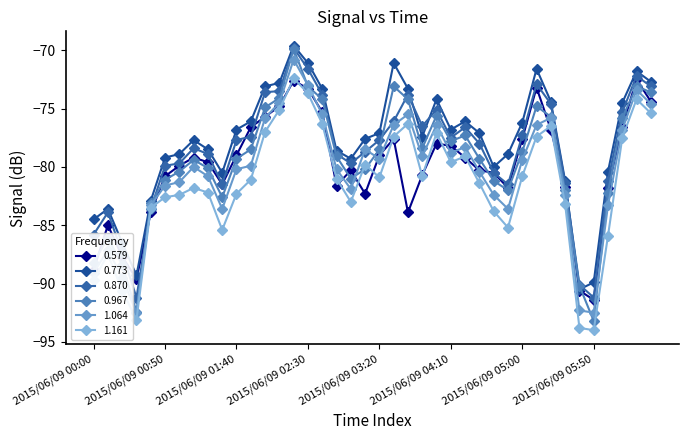

Reading left to right, what are all the values shown in this chart?

0.579: -88.8	-85.0	-87.7	-89.6	-83.9	-80.8	-79.9	-79.2	-79.6	-81.5	-79.0	-76.6	-75.7	-74.8	-72.6	-73.3	-75.3	-81.6	-80.3	-82.3	-79.0	-77.6	-83.9	-80.7	-78.0	-78.2	-79.2	-80.3	-80.5	-81.8	-77.6	-73.2	-76.8	-81.7	-90.6	-91.4	-81.8	-76.6	-72.5	-74.4
0.773: -84.5	-83.6	-86.5	-89.3	-82.9	-79.2	-78.9	-77.7	-78.5	-80.5	-76.8	-76.1	-73.1	-72.8	-69.6	-71.1	-73.3	-78.6	-79.3	-77.6	-77.1	-71.1	-73.3	-77.4	-74.2	-76.8	-76.1	-77.1	-80.0	-78.9	-76.2	-71.6	-74.4	-81.2	-90.5	-89.9	-80.4	-74.5	-71.8	-72.7
0.870: -85.8	-83.9	-87.4	-91.2	-83.6	-79.9	-79.7	-78.4	-78.9	-81.5	-77.7	-77.4	-73.6	-73.5	-69.8	-71.6	-73.8	-78.9	-79.7	-78.7	-77.7	-76.1	-73.8	-76.5	-75.1	-77.5	-76.6	-78.0	-80.5	-81.5	-77.3	-72.9	-74.6	-81.4	-90.1	-91.2	-81.2	-75.3	-72.2	-73.1
0.967: -88.2	-86.1	-88.4	-92.4	-83.1	-81.1	-80.4	-79.4	-80.1	-82.6	-79.3	-78.5	-74.9	-74.1	-69.9	-73.1	-74.2	-79.1	-81.0	-80.2	-78.5	-73.1	-74.2	-78.4	-75.6	-77.8	-77.3	-79.3	-81.2	-82.0	-78.7	-74.8	-75.7	-82.0	-90.2	-93.2	-82.2	-75.8	-73.1	-73.6
1.064: -89.1	-87.1	-89.5	-92.5	-83.3	-81.6	-81.3	-80.0	-80.8	-83.6	-80.2	-79.9	-75.8	-74.5	-70.8	-73.0	-75.5	-80.2	-81.9	-78.5	-79.3	-76.4	-75.5	-79.1	-76.4	-78.8	-78.3	-80.4	-82.4	-83.6	-79.4	-76.4	-75.8	-82.4	-92.3	-92.5	-83.3	-76.8	-73.4	-74.6
1.161: -89.7	-87.5	-90.6	-93.1	-83.5	-82.6	-82.4	-81.8	-82.2	-85.4	-82.3	-81.1	-77.0	-75.1	-72.4	-73.7	-76.3	-81.0	-83.0	-79.8	-80.9	-77.4	-76.3	-80.8	-77.1	-79.6	-79.1	-81.4	-83.8	-85.2	-80.8	-77.4	-76.5	-83.2	-93.8	-94.0	-85.9	-77.5	-74.2	-75.4